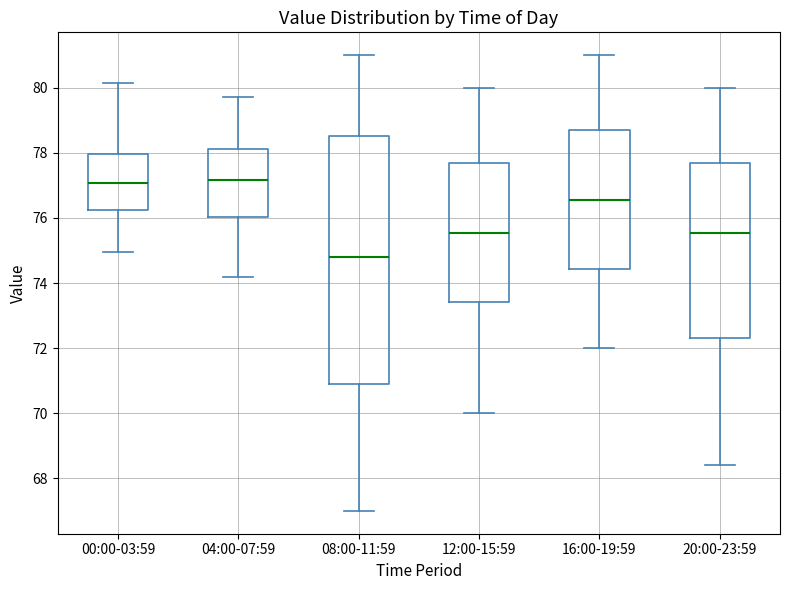

Which box's median line is the lowest?

08:00-11:59